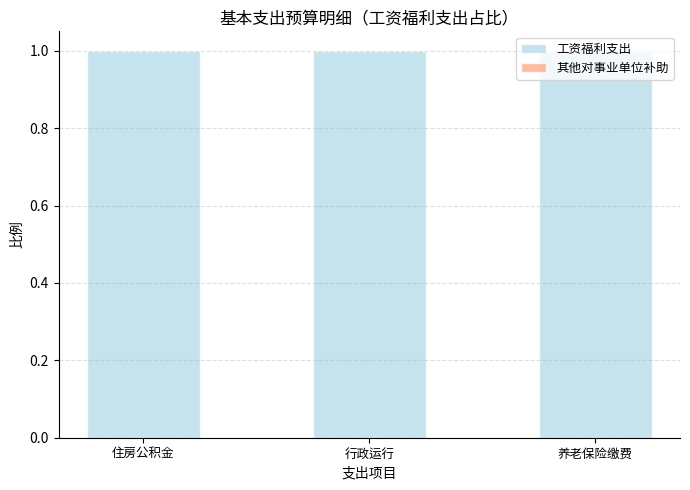

At 行政运行, list the series in order from smallest to largest.

其他对事业单位补助, 工资福利支出